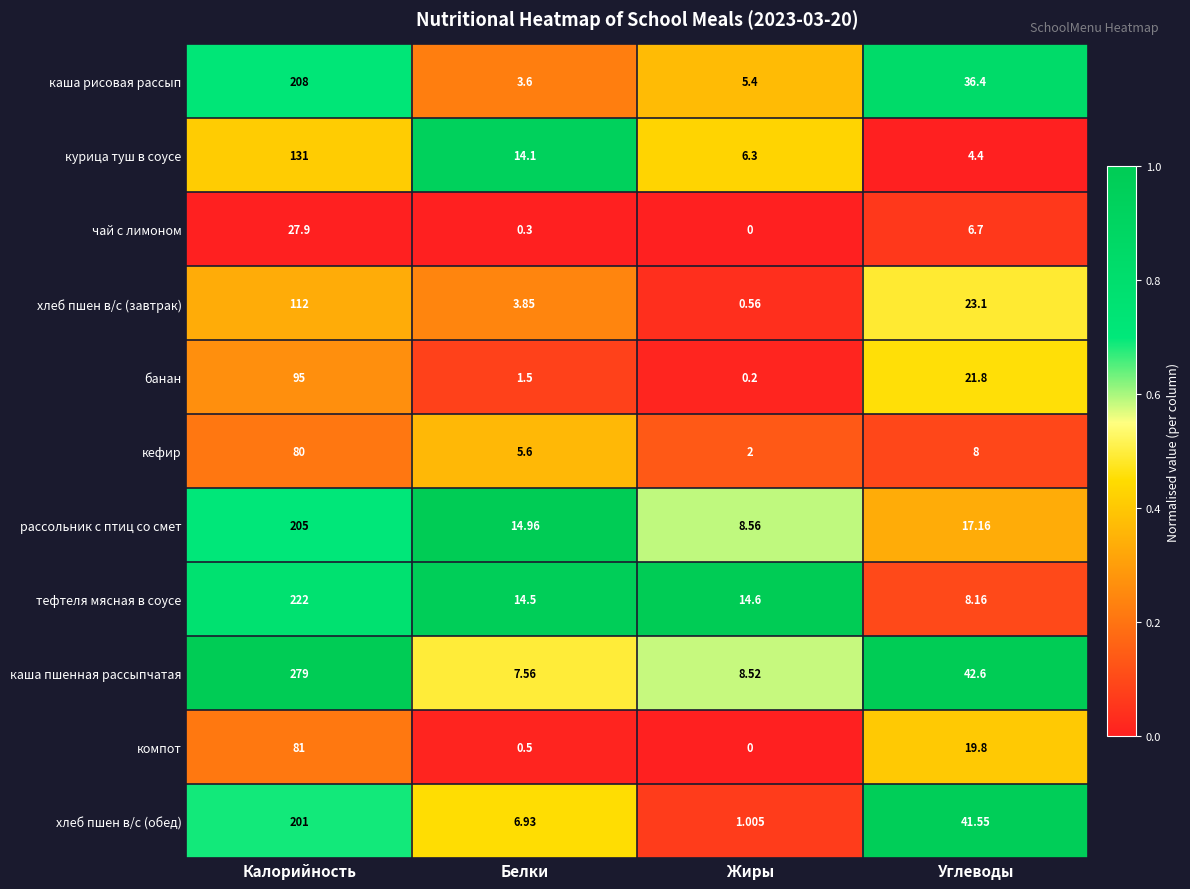

At which category is the sum across all series the highest?

Калорийность